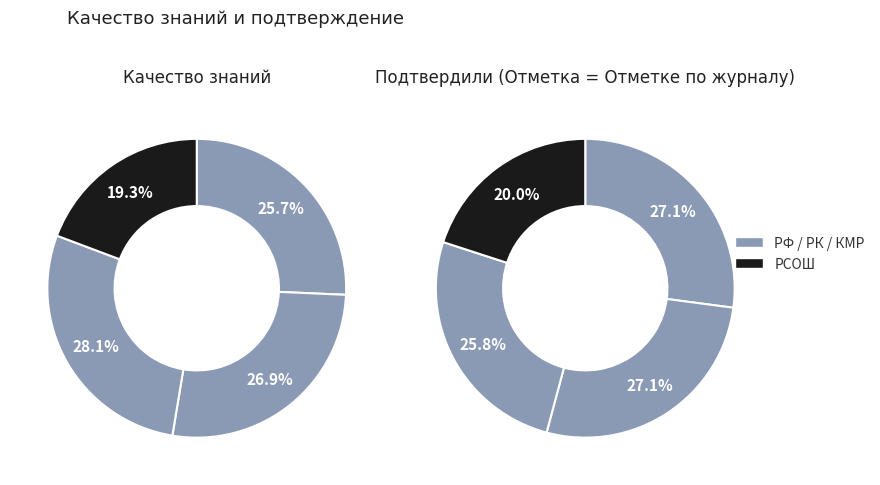

To the nearest percent, what is the difference between the largest and smallest slice percentages?

9%